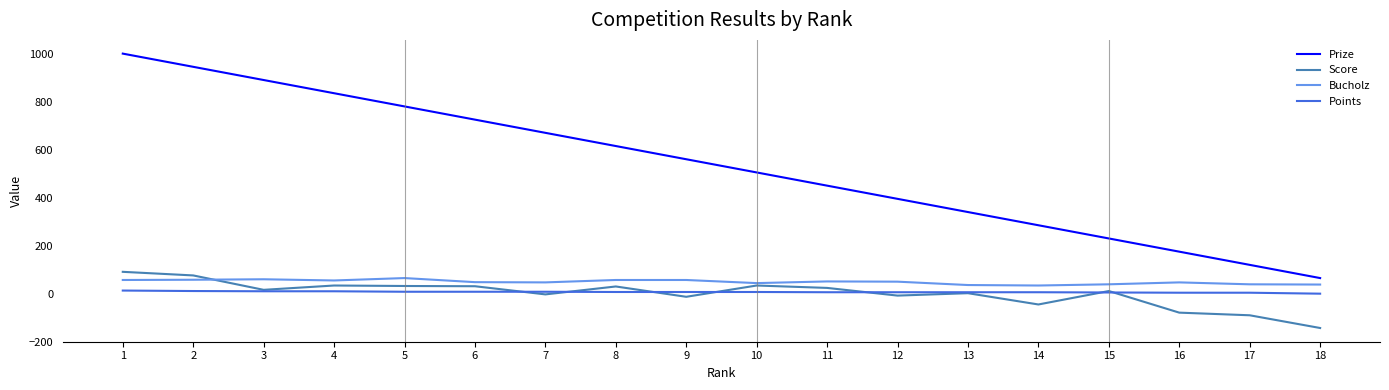

Which category has the lowest value across all series?

18